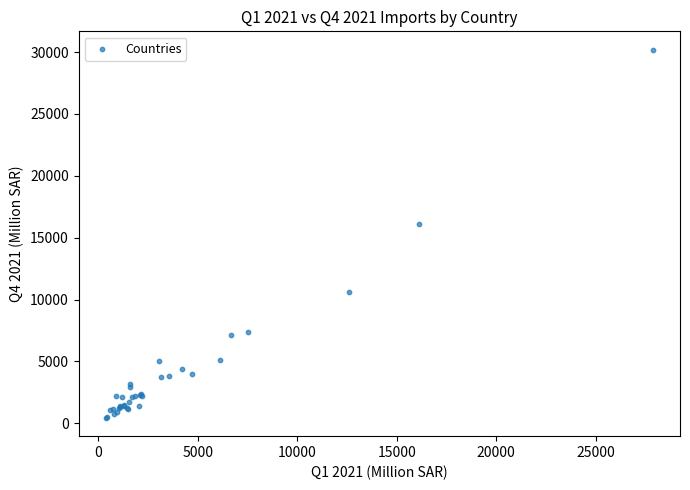

What Y value in the scatter plot is closest to 15314?

16138.0